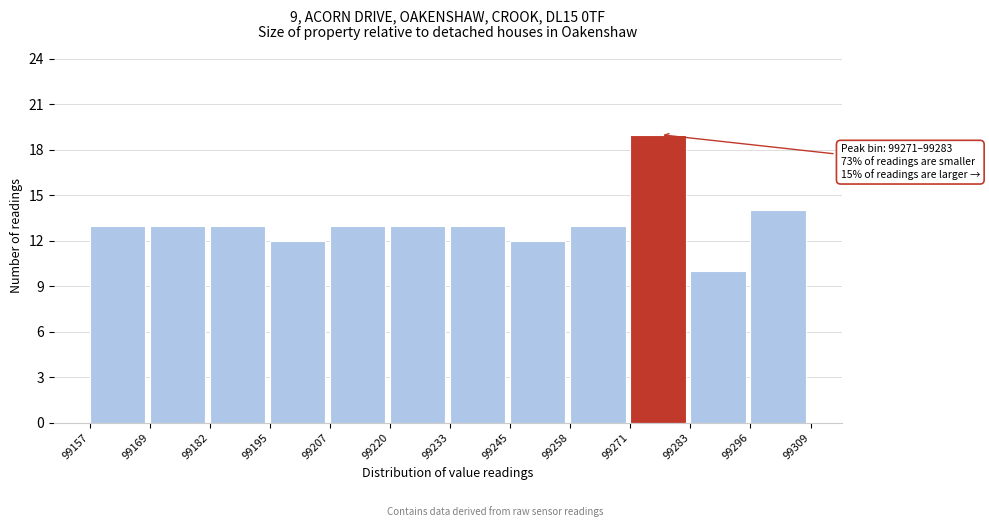

Which range on the x-axis has the tallest bar?

99271 to 99283